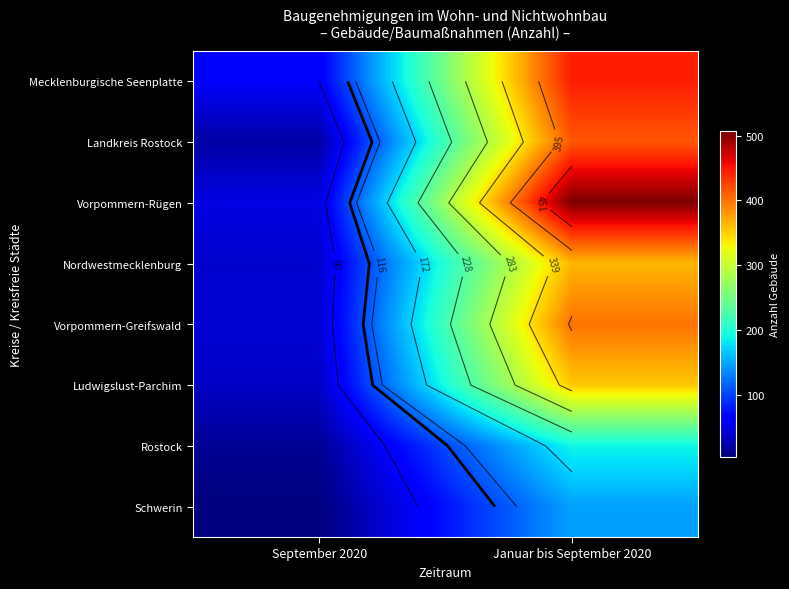

The Vorpommern-Greifswald series shows 400 at Januar bis September 2020. True or false?

True